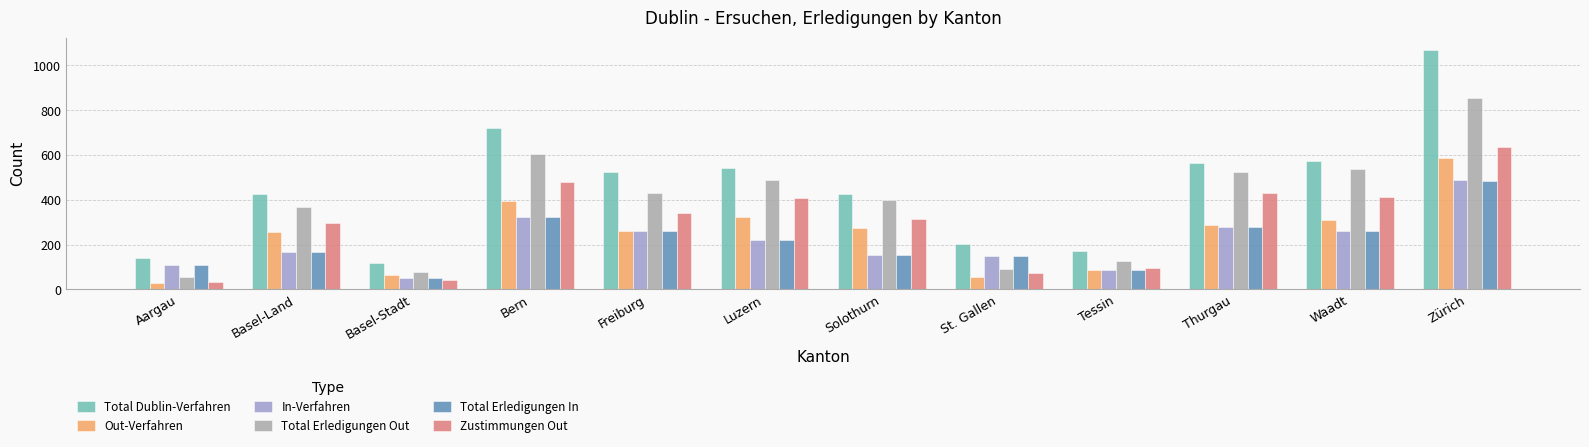

Between Tessin and Waadt, which series saw the biggest shift?

Total Erledigungen Out